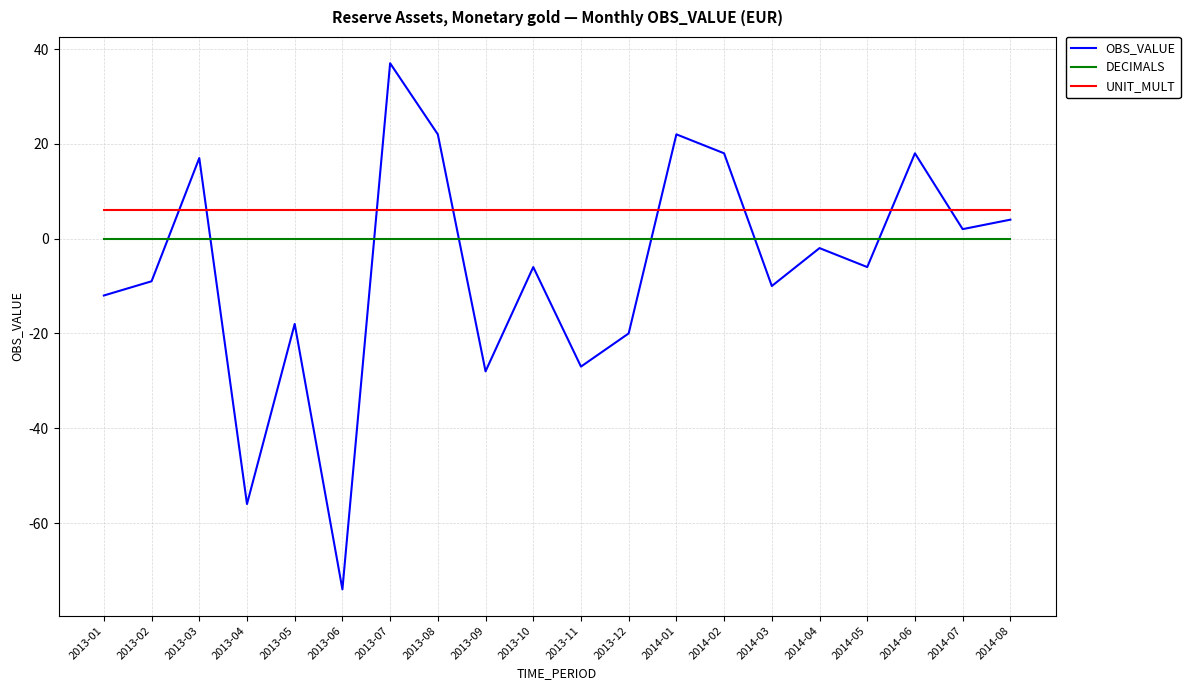

How many positive values does the OBS_VALUE series have?

8